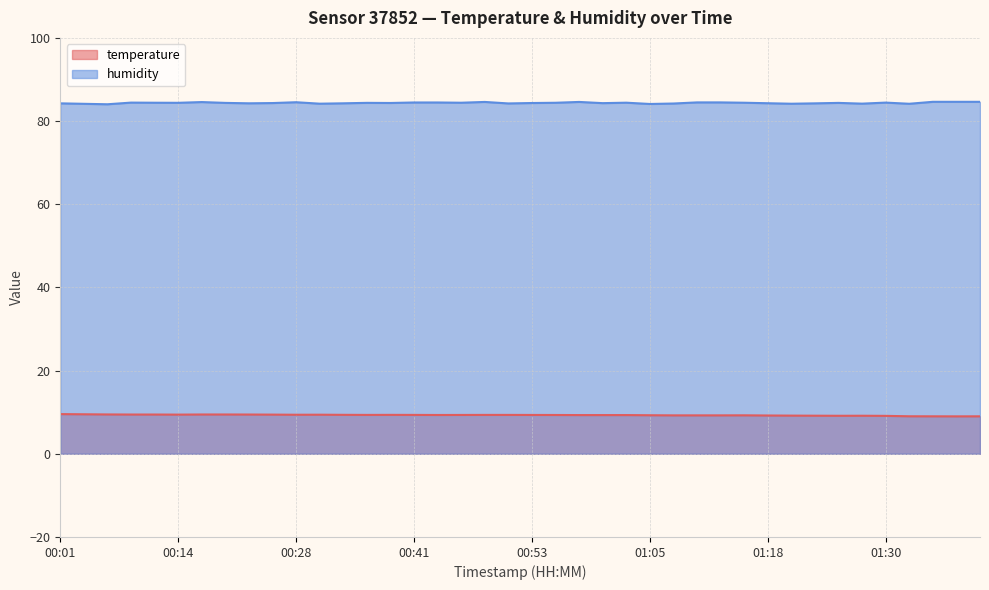

List the series in order of their overall mean, highest first.

humidity, temperature